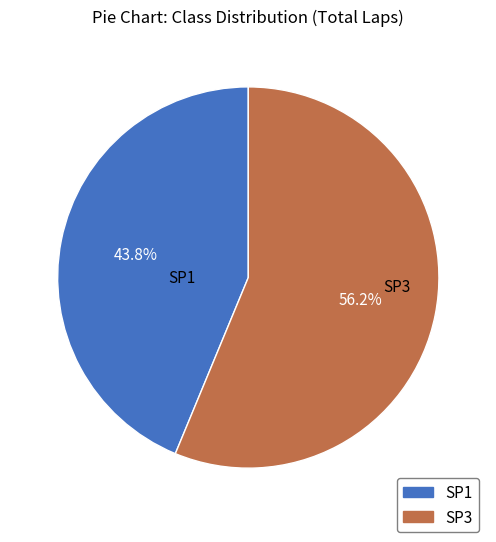

Count the number of slices in the pie.

2